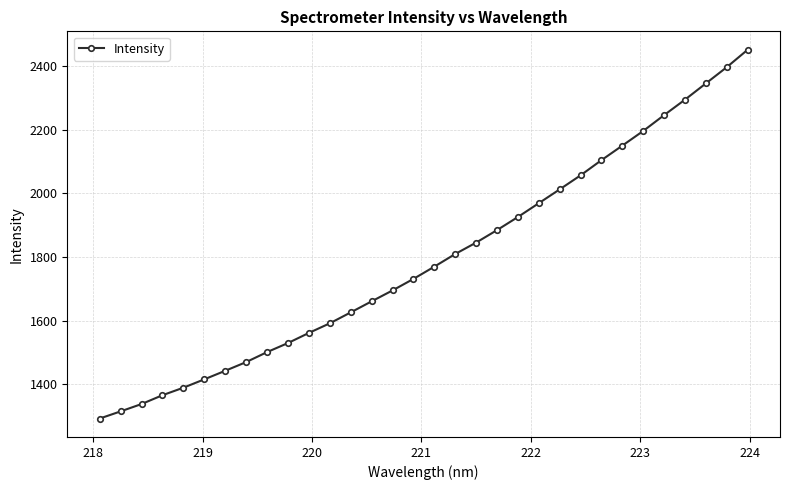

What is the minimum value shown in the chart?

1292.2